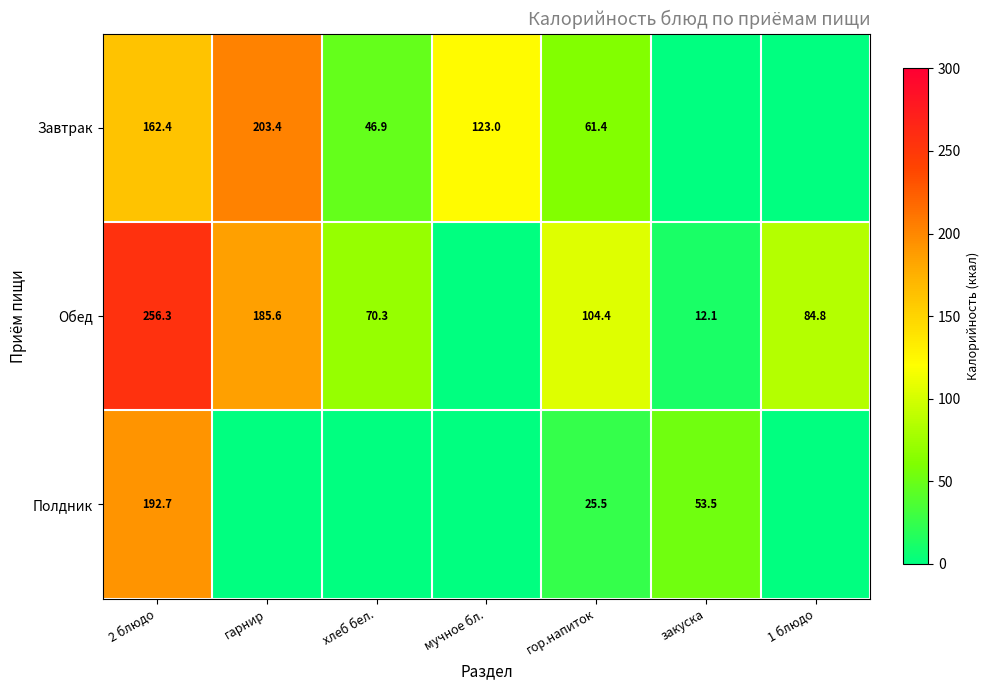

Is it true that Полдник equals 92.9 at закуска?

False